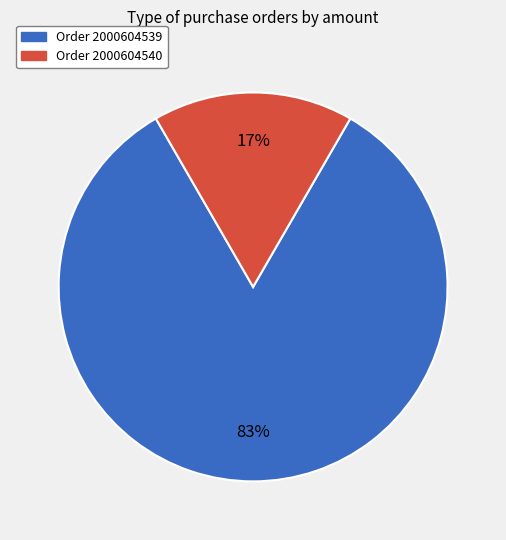

Is there a majority slice in this chart?

Yes